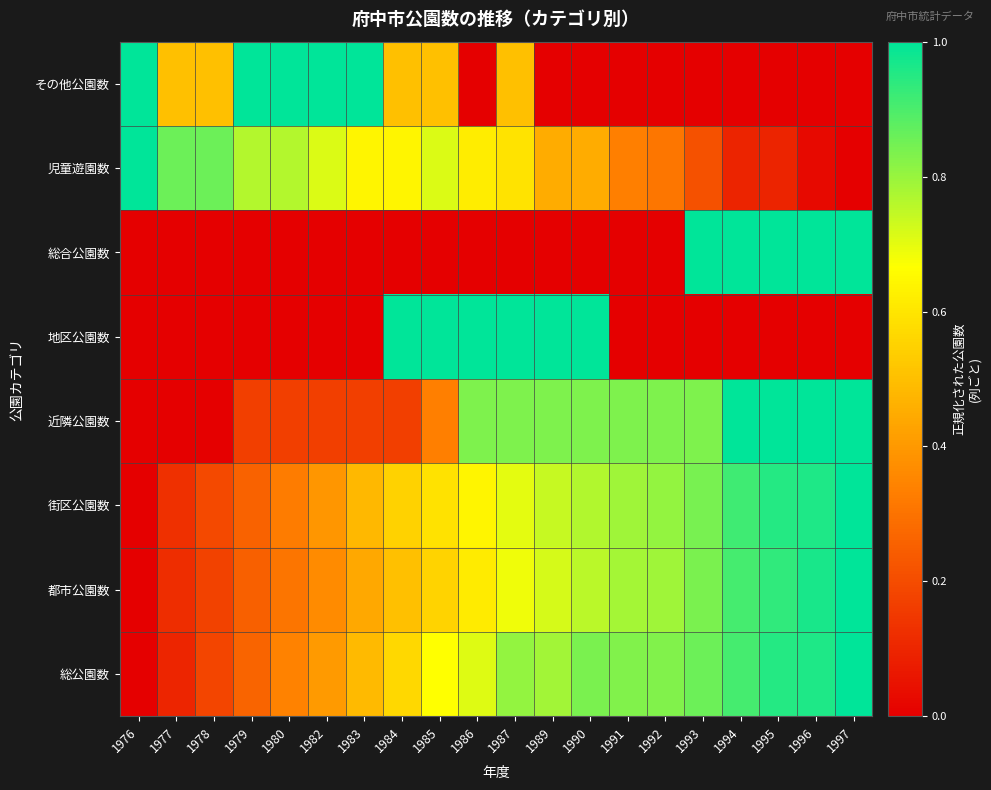

Reading left to right, list all the values displayed in this chart.

総公園数: 1976=0.0	1977=0.1	1978=0.2	1979=0.3	1980=0.3	1982=0.4	1983=0.5	1984=0.6	1985=0.7	1986=0.7	1987=0.8	1989=0.8	1990=0.8	1991=0.8	1992=0.8	1993=0.9	1994=0.9	1995=0.9	1996=1.0	1997=1.0
都市公園数: 1976=0.0	1977=0.1	1978=0.2	1979=0.3	1980=0.3	1982=0.4	1983=0.4	1984=0.5	1985=0.6	1986=0.6	1987=0.7	1989=0.7	1990=0.8	1991=0.8	1992=0.8	1993=0.8	1994=0.9	1995=0.9	1996=1.0	1997=1.0
街区公園数: 1976=0.0	1977=0.1	1978=0.2	1979=0.3	1980=0.3	1982=0.4	1983=0.5	1984=0.6	1985=0.6	1986=0.6	1987=0.7	1989=0.7	1990=0.8	1991=0.8	1992=0.8	1993=0.8	1994=0.9	1995=0.9	1996=1.0	1997=1.0
近隣公園数: 1976=0.0	1977=0.0	1978=0.0	1979=0.2	1980=0.2	1982=0.2	1983=0.2	1984=0.2	1985=0.3	1986=0.8	1987=0.8	1989=0.8	1990=0.8	1991=0.8	1992=0.8	1993=0.8	1994=1.0	1995=1.0	1996=1.0	1997=1.0
地区公園数: 1976=0.0	1977=0.0	1978=0.0	1979=0.0	1980=0.0	1982=0.0	1983=0.0	1984=1.0	1985=1.0	1986=1.0	1987=1.0	1989=1.0	1990=1.0	1991=0.0	1992=0.0	1993=0.0	1994=0.0	1995=0.0	1996=0.0	1997=0.0
総合公園数: 1976=0.0	1977=0.0	1978=0.0	1979=0.0	1980=0.0	1982=0.0	1983=0.0	1984=0.0	1985=0.0	1986=0.0	1987=0.0	1989=0.0	1990=0.0	1991=0.0	1992=0.0	1993=1.0	1994=1.0	1995=1.0	1996=1.0	1997=1.0
児童遊園数: 1976=1.0	1977=0.9	1978=0.9	1979=0.8	1980=0.8	1982=0.7	1983=0.6	1984=0.6	1985=0.7	1986=0.6	1987=0.6	1989=0.5	1990=0.5	1991=0.3	1992=0.3	1993=0.2	1994=0.1	1995=0.1	1996=0.0	1997=0.0
その他公園数: 1976=1.0	1977=0.5	1978=0.5	1979=1.0	1980=1.0	1982=1.0	1983=1.0	1984=0.5	1985=0.5	1986=0.0	1987=0.5	1989=0.0	1990=0.0	1991=0.0	1992=0.0	1993=0.0	1994=0.0	1995=0.0	1996=0.0	1997=0.0